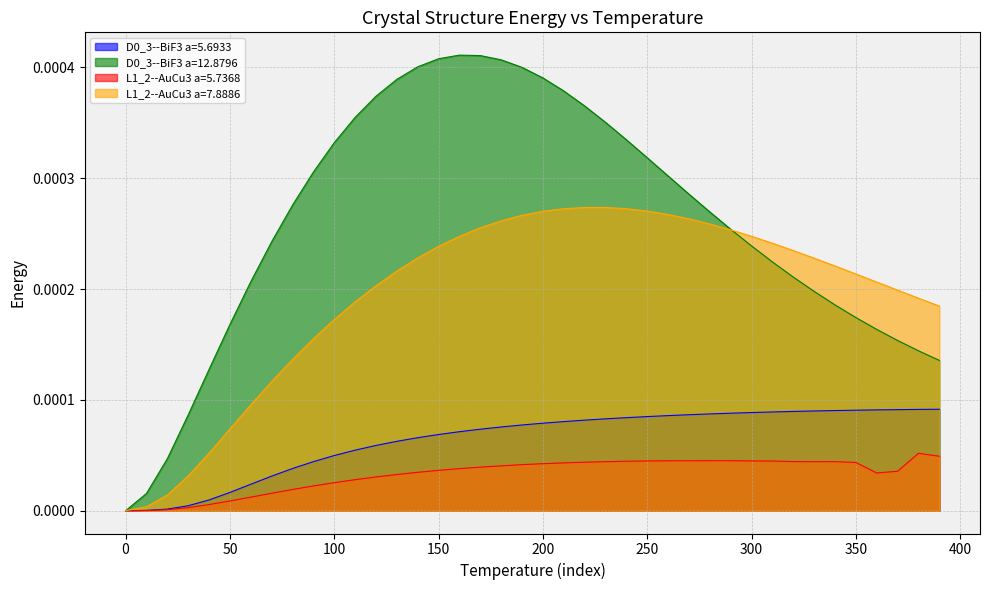

True or false: D0_3--BiF3 a=12.8796 and L1_2--AuCu3 a=5.7368 intersect in this chart.

False